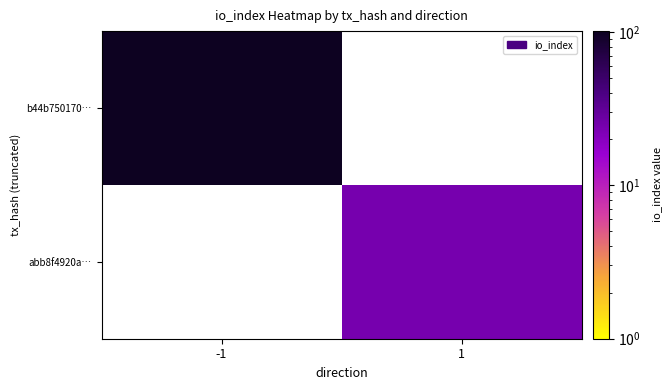

How many data points does each series have?

2